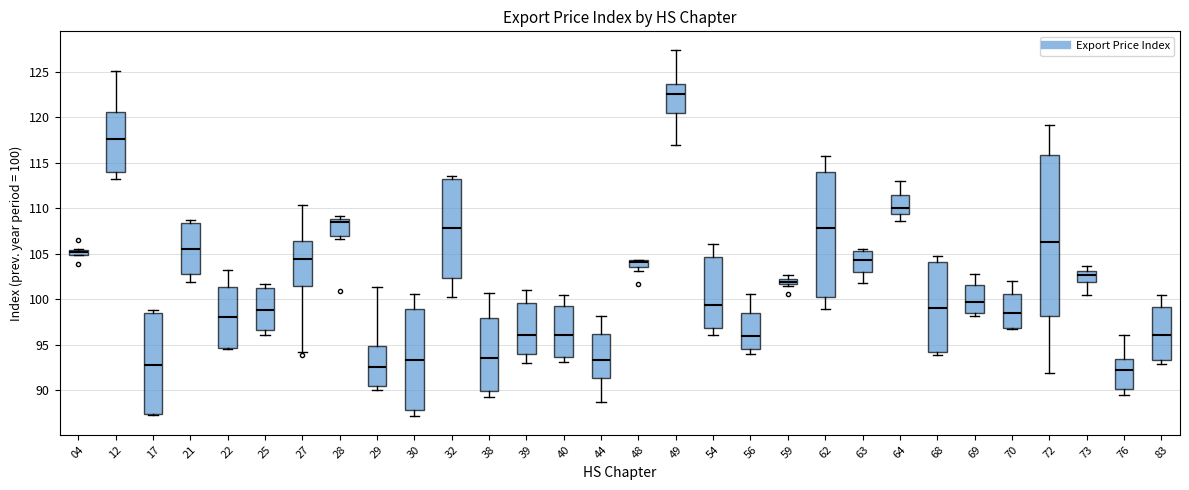

Comparing the boxes themselves (not the whiskers), which one is the tallest?

72